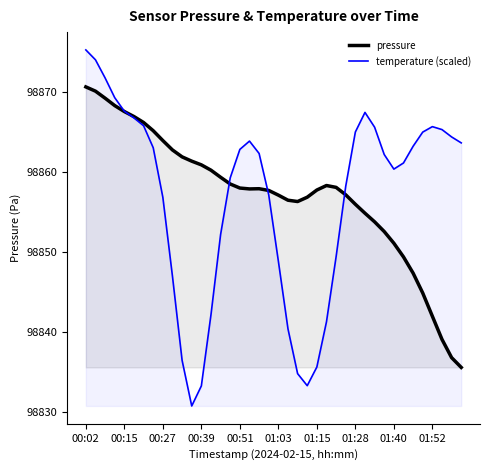

What is the total value across all series at 21?

197696.8